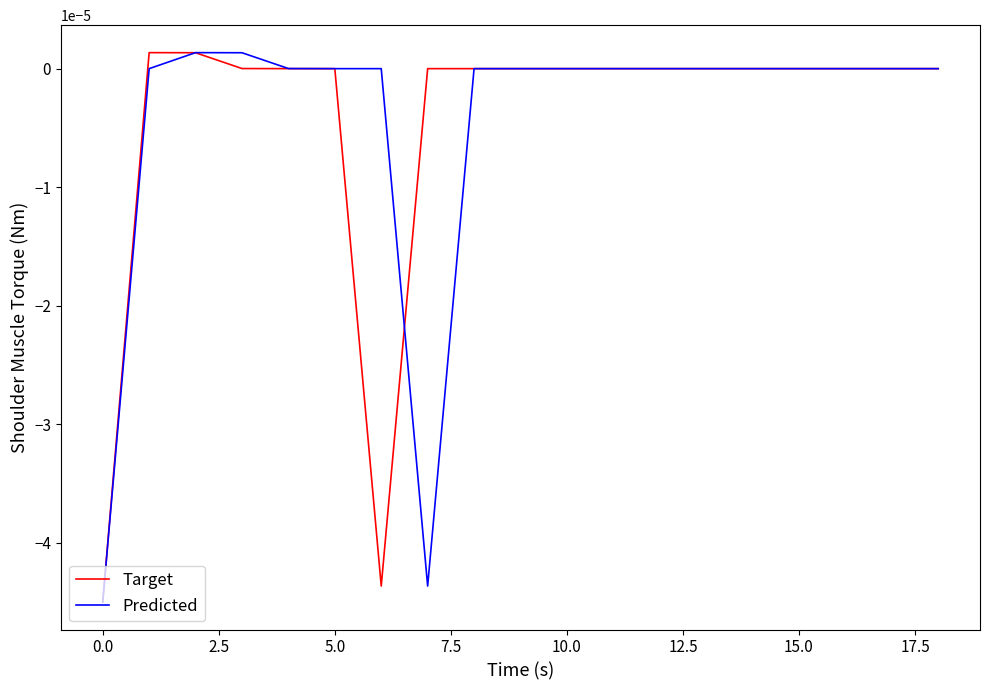

List the series in order of their peak value, lowest first.

Target, Predicted